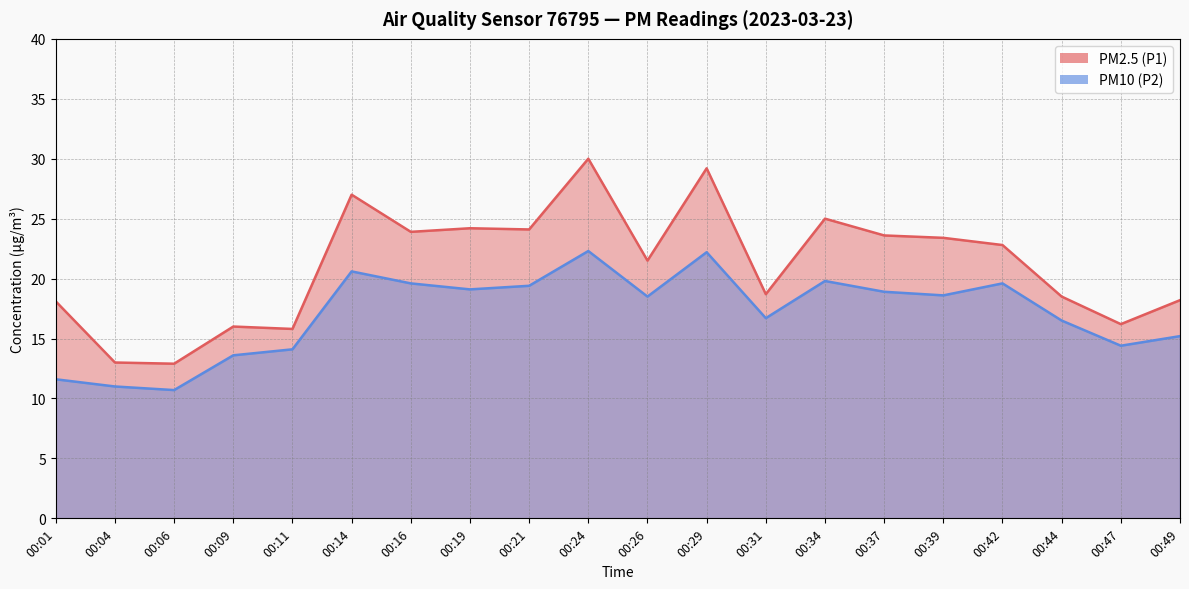

What is the minimum value shown in the chart?

10.7